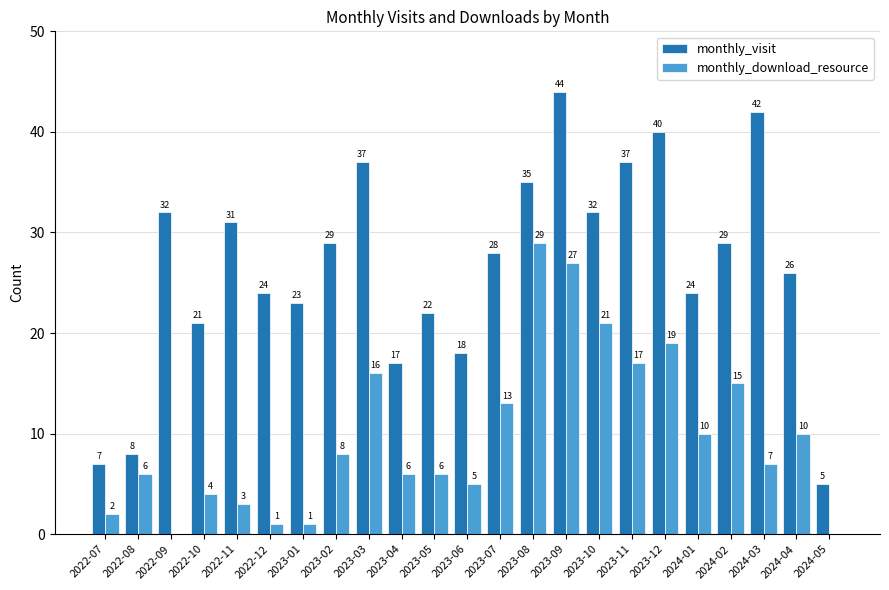

The monthly_download_resource series shows 9 at 2023-12. True or false?

False